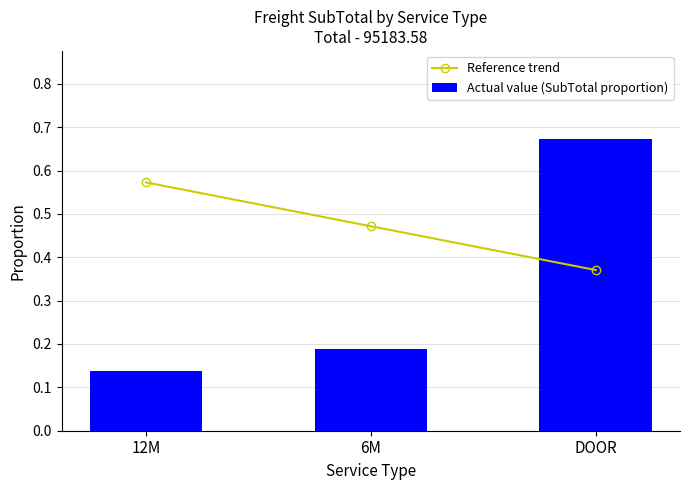

At which category is the sum across all series the highest?

DOOR